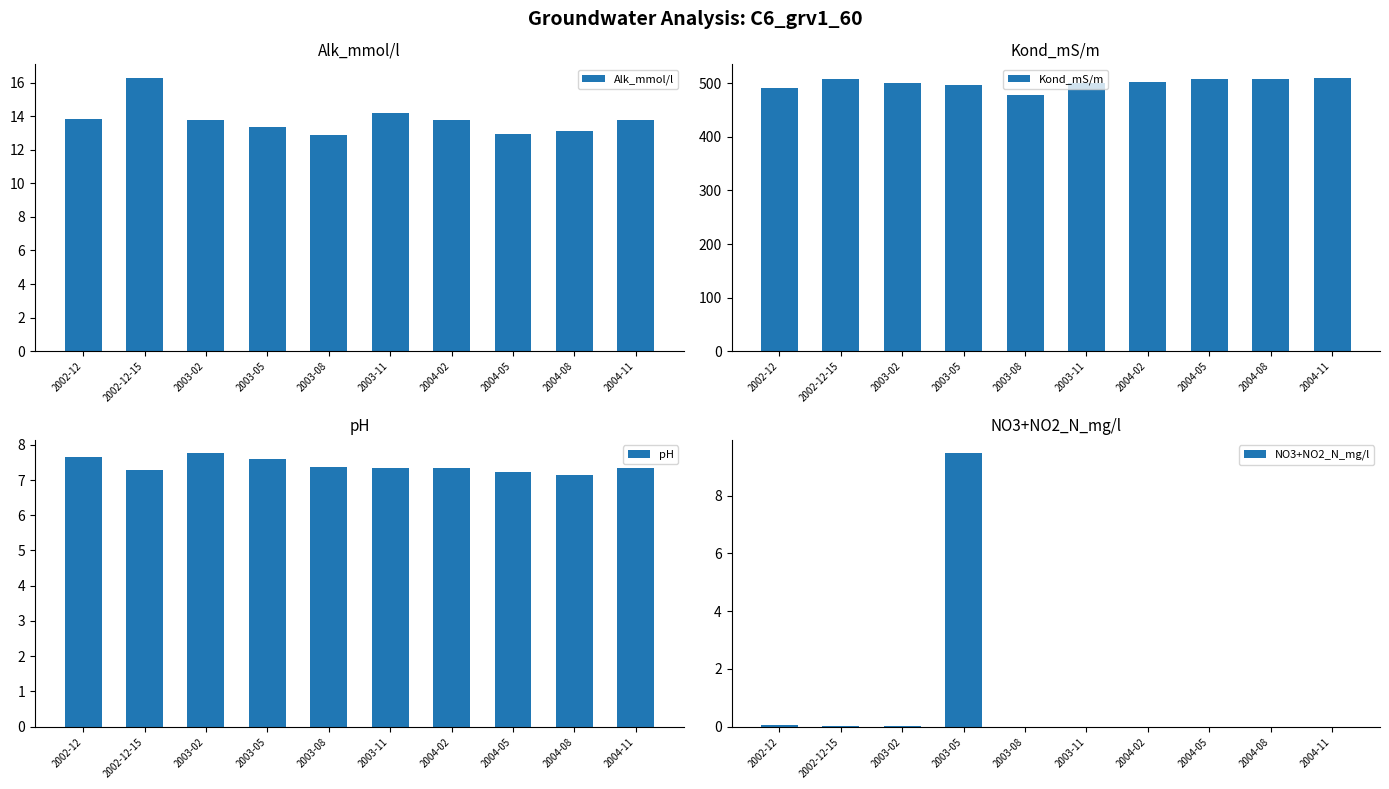

How many data points in Kond_mS/m are above 503?

4